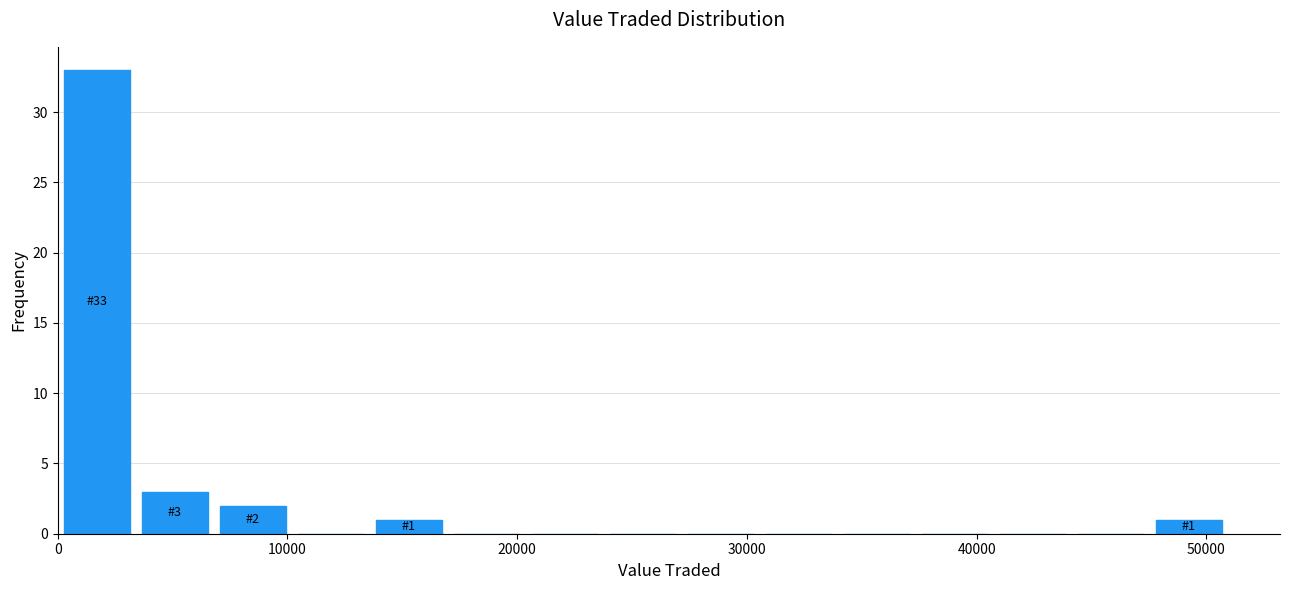

Read against the x-axis, roughly where is the centre of the tallest bar?

2000